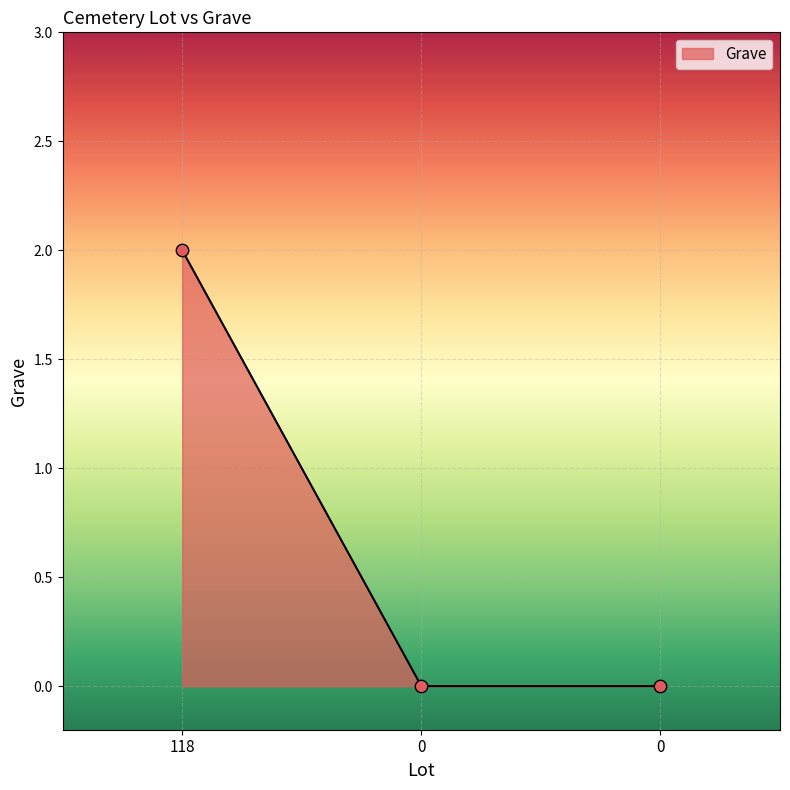

Which has a higher value, 0 or 118?

118